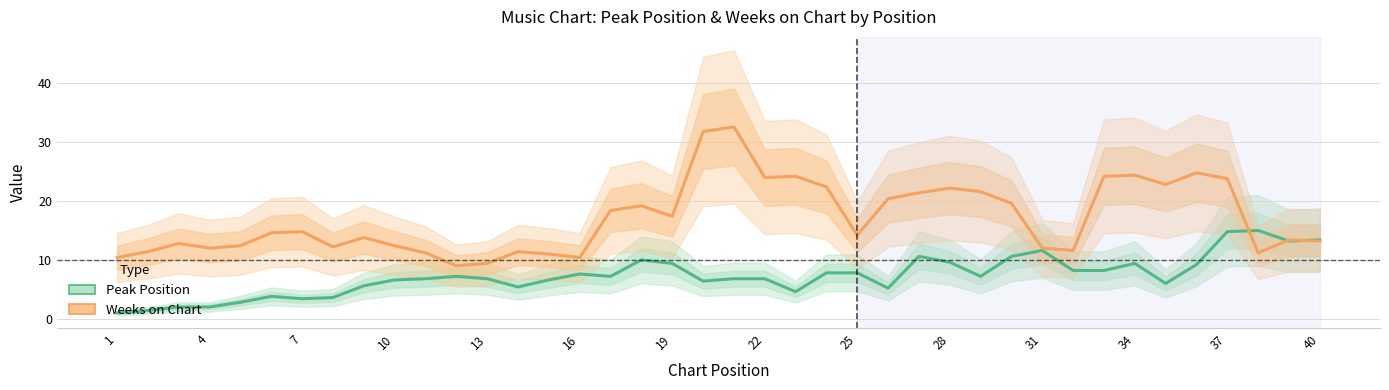

List the series in order of their overall mean, lowest first.

Peak Position, Weeks on Chart